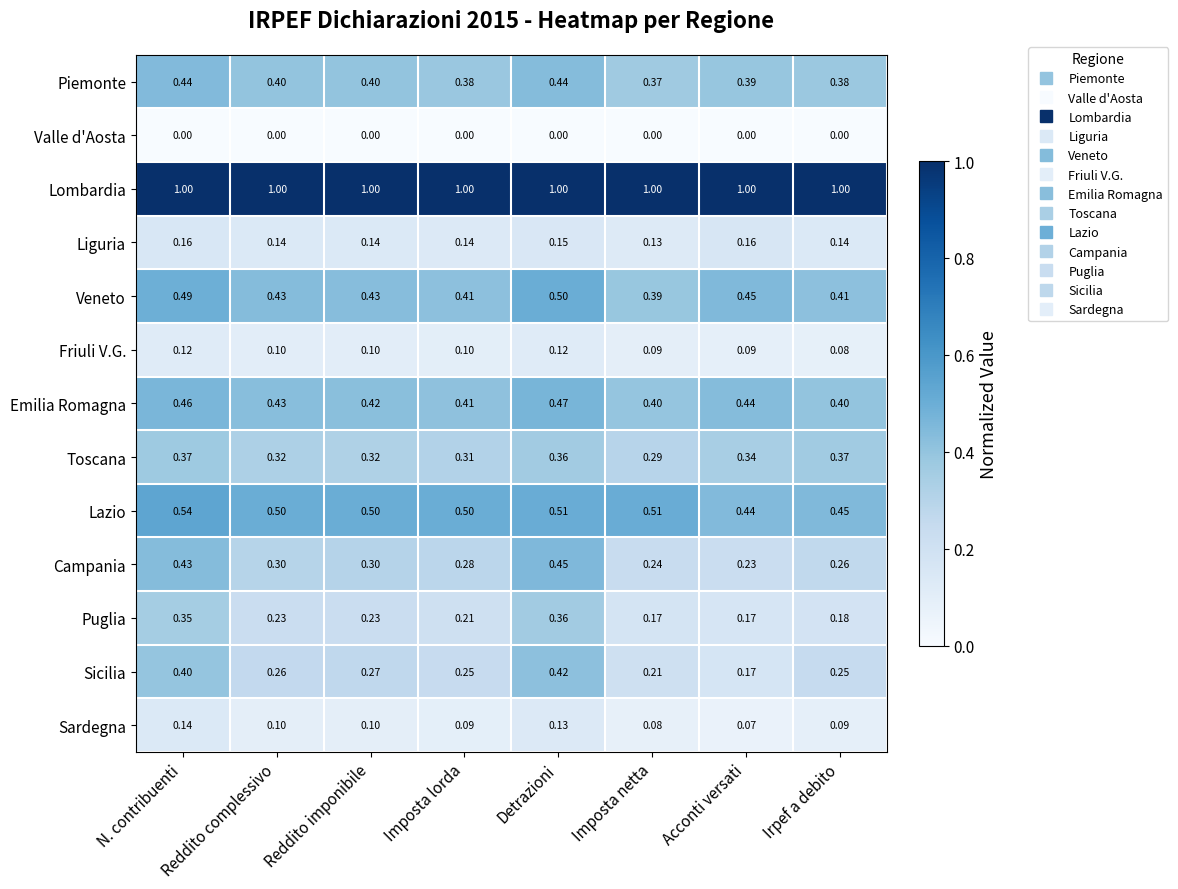

Count the number of categories in the chart.

8